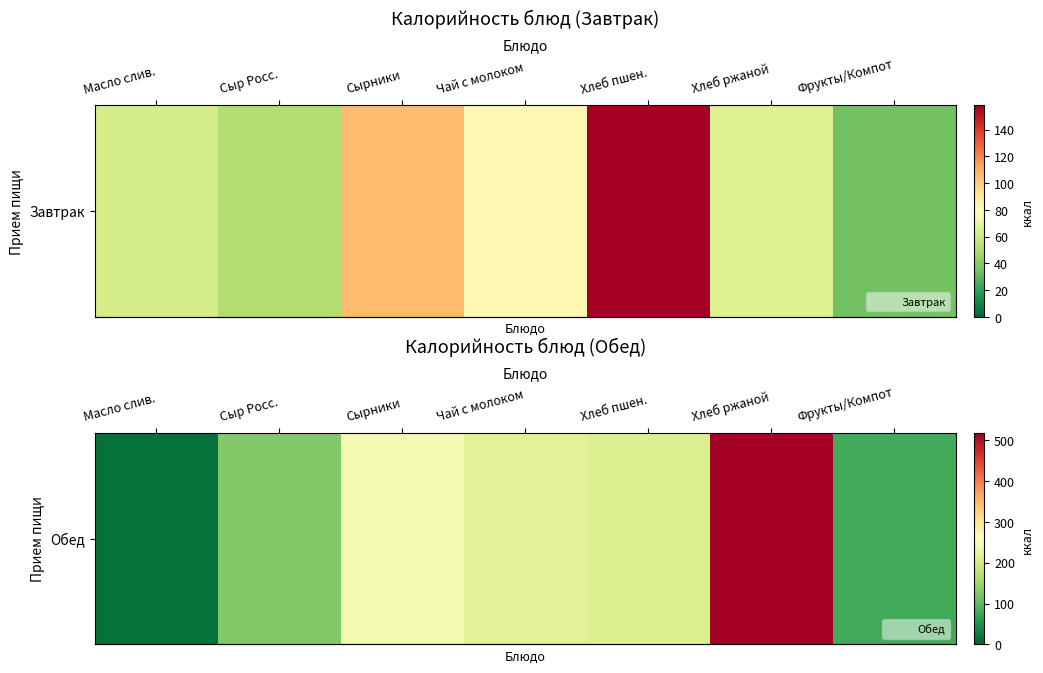

True or false: the data shows 389 at Чай с молоком.

False